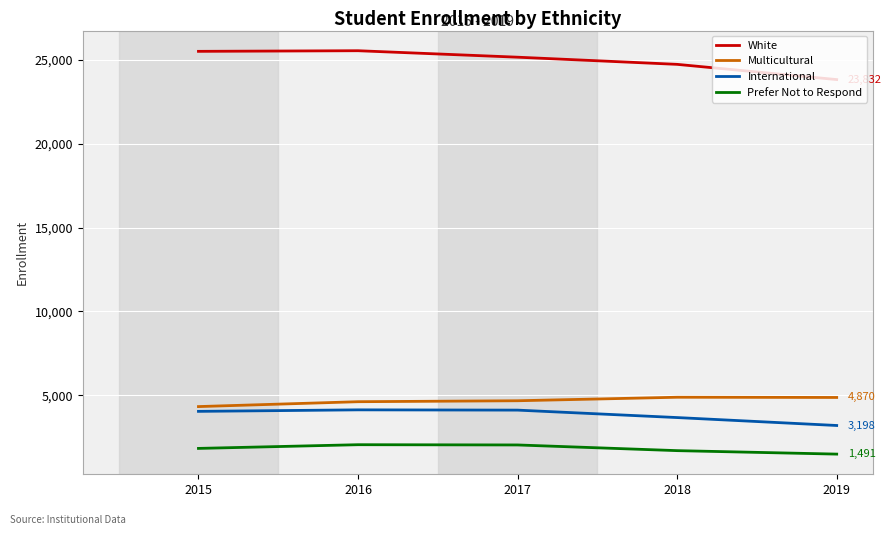

At which category does White reach its first local peak?

2016